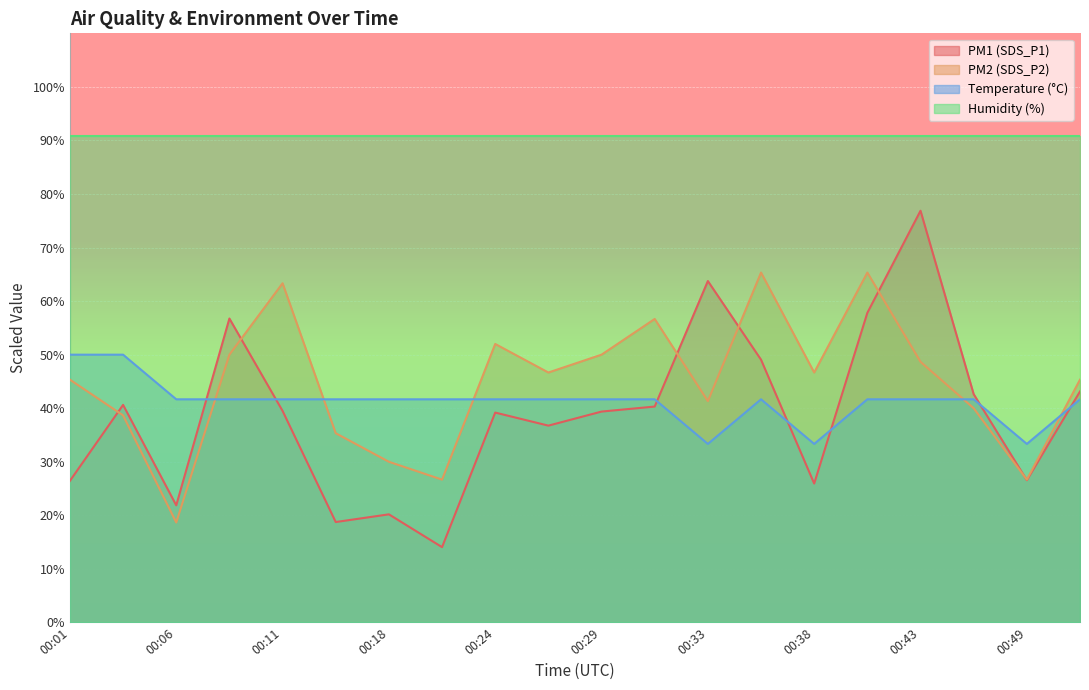

Reading left to right, transcribe all the data shown in this chart.

SDS_P1: 26.4	40.6	21.9	56.7	39.5	18.8	20.2	14.1	39.2	36.8	39.4	40.3	63.7	49.1	25.9	57.8	76.9	42.6	26.6	43.1
SDS_P2: 45.3	38.7	18.7	50.0	63.3	35.3	30.0	26.7	52.0	46.7	50.0	56.7	41.3	65.3	46.7	65.3	48.7	40.0	26.7	45.3
Temp: 50.0	50.0	41.7	41.7	41.7	41.7	41.7	41.7	41.7	41.7	41.7	41.7	33.3	41.7	33.3	41.7	41.7	41.7	33.3	41.7